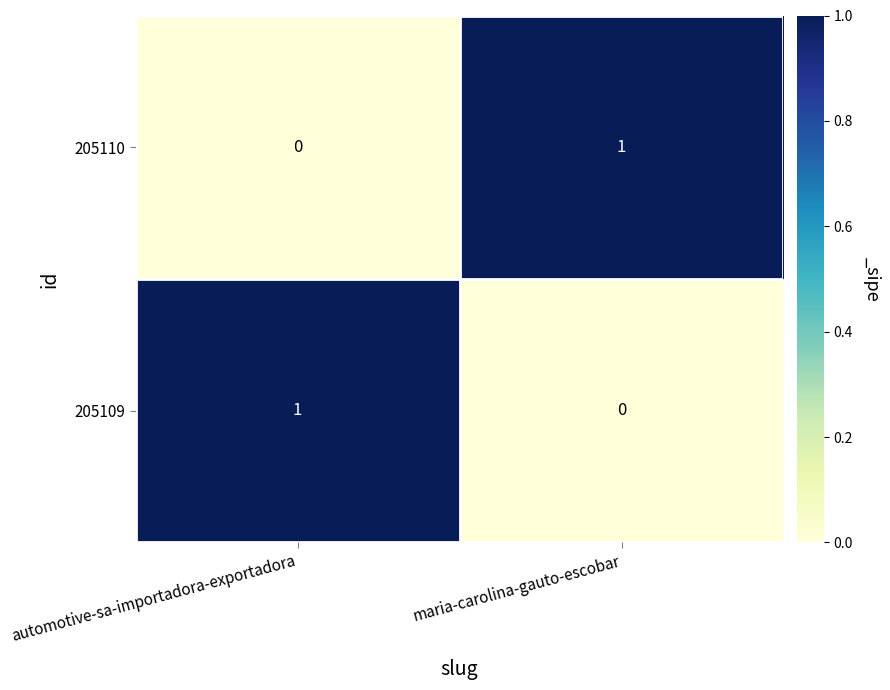

The value of 205109 at automotive-sa-importadora-exportadora is 1. True or false?

True